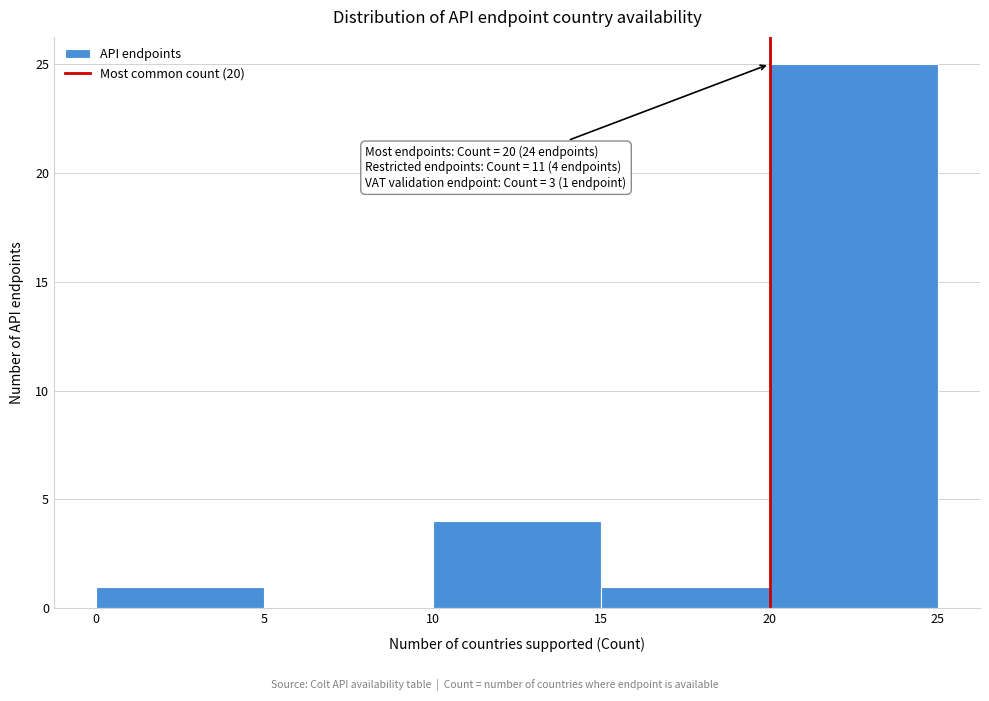

Over which range of the x-axis is the bar tallest?

20 to 25